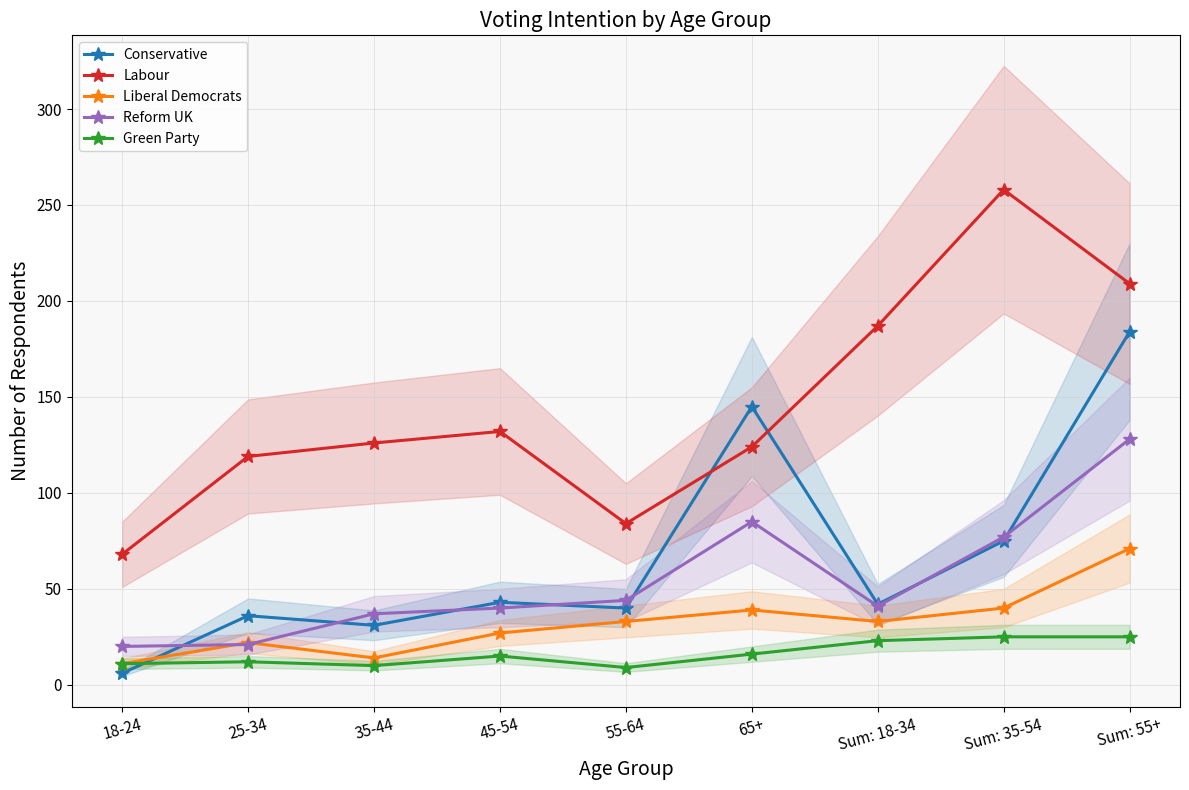

Which has a higher value, 25-34 or 18-24?

25-34